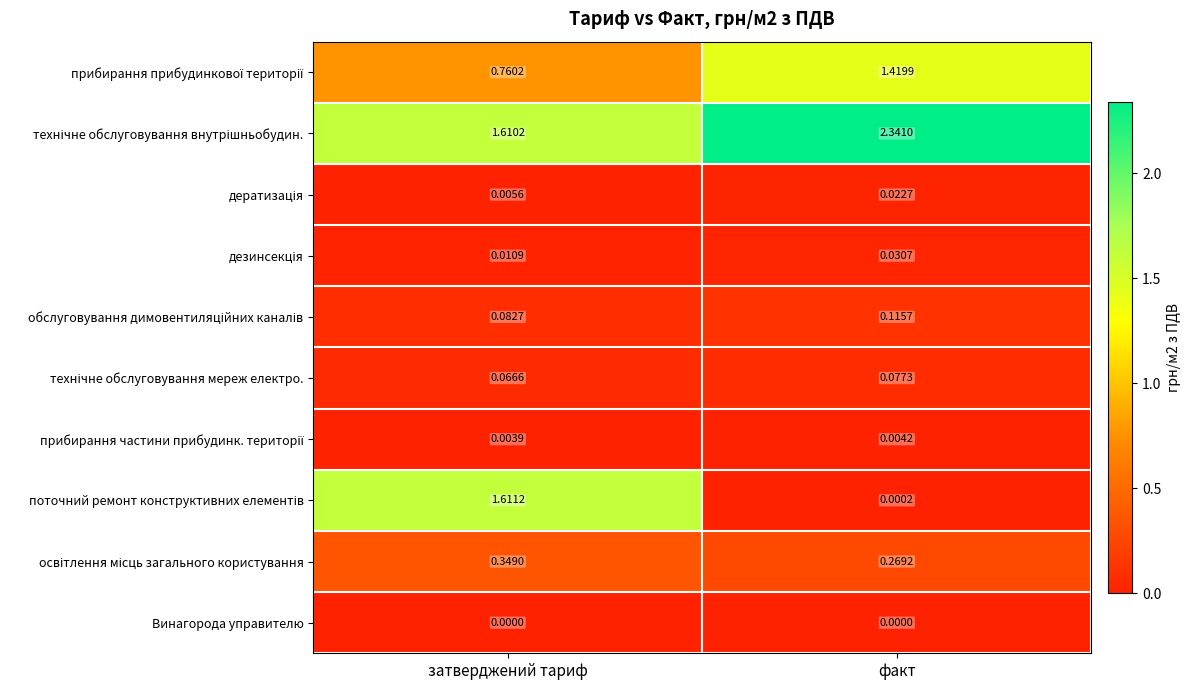

Count the number of data series in this chart.

10